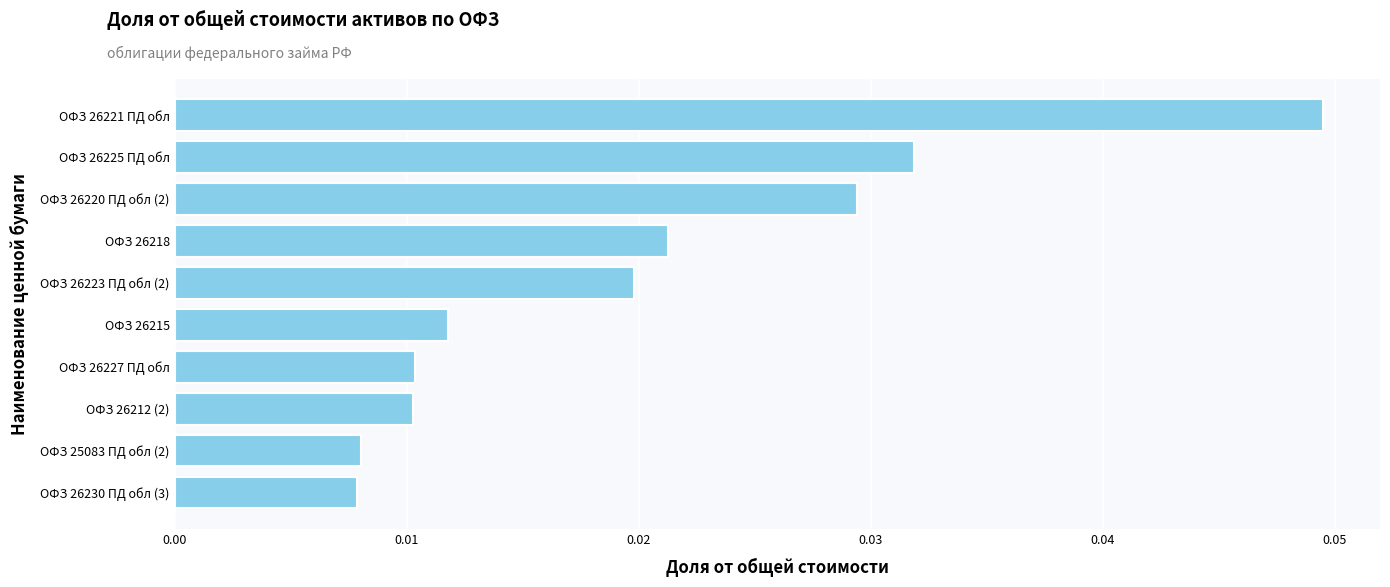

How many bars are there in total?

10